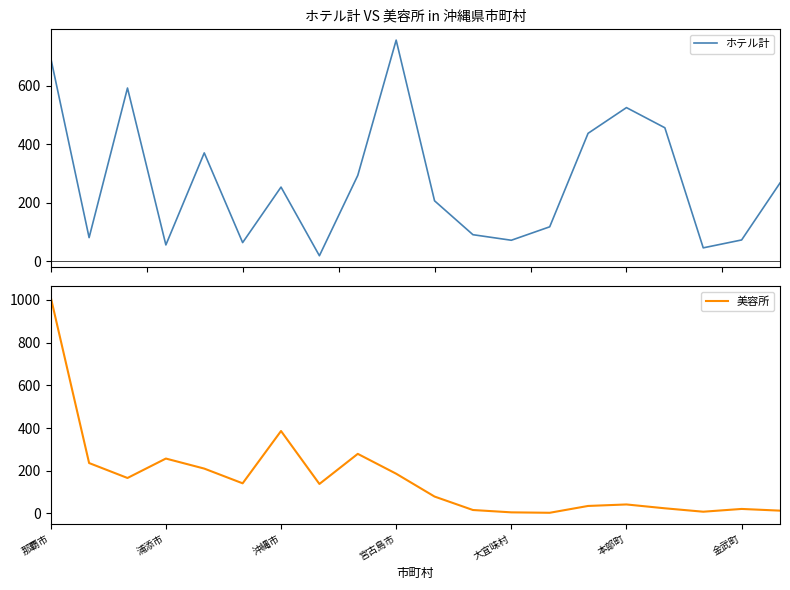

How many lines are shown in the chart?

2